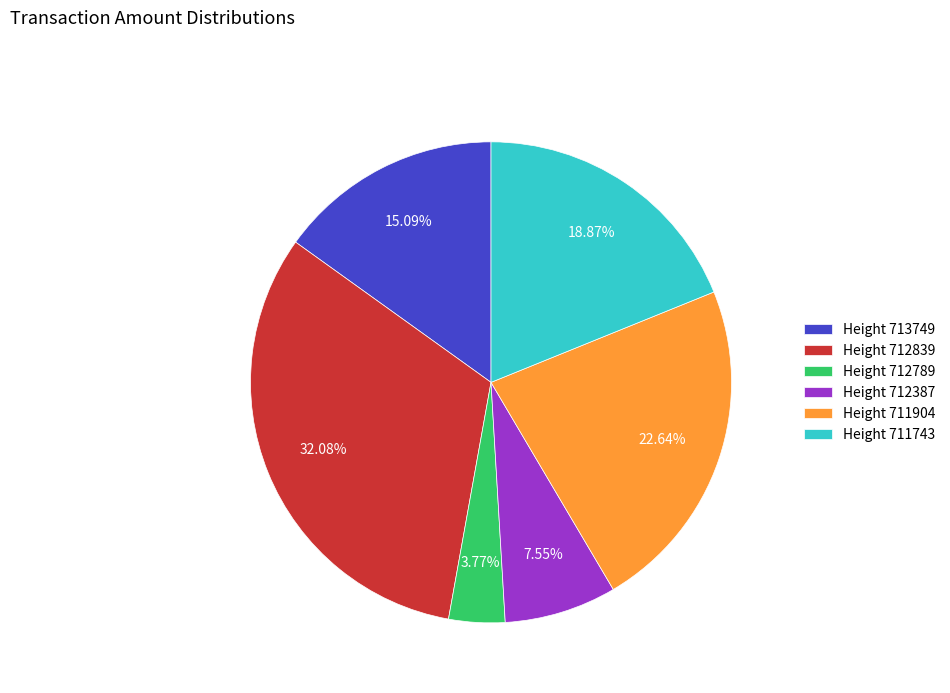

Which has a higher value, Height 711743 or Height 711904?

Height 711904